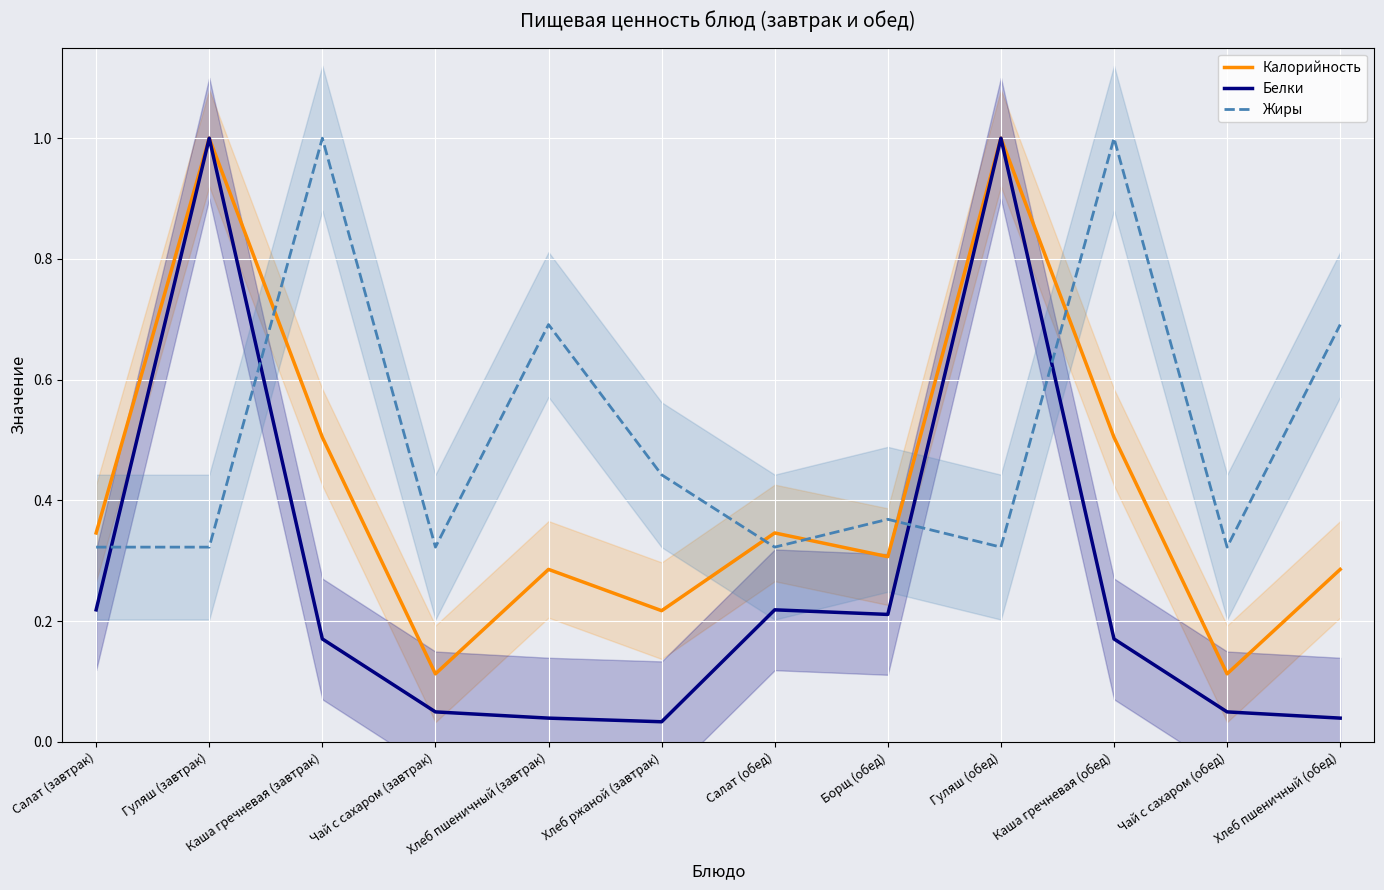

What is the difference between the second highest and second lowest values in the Белки series?

1.0